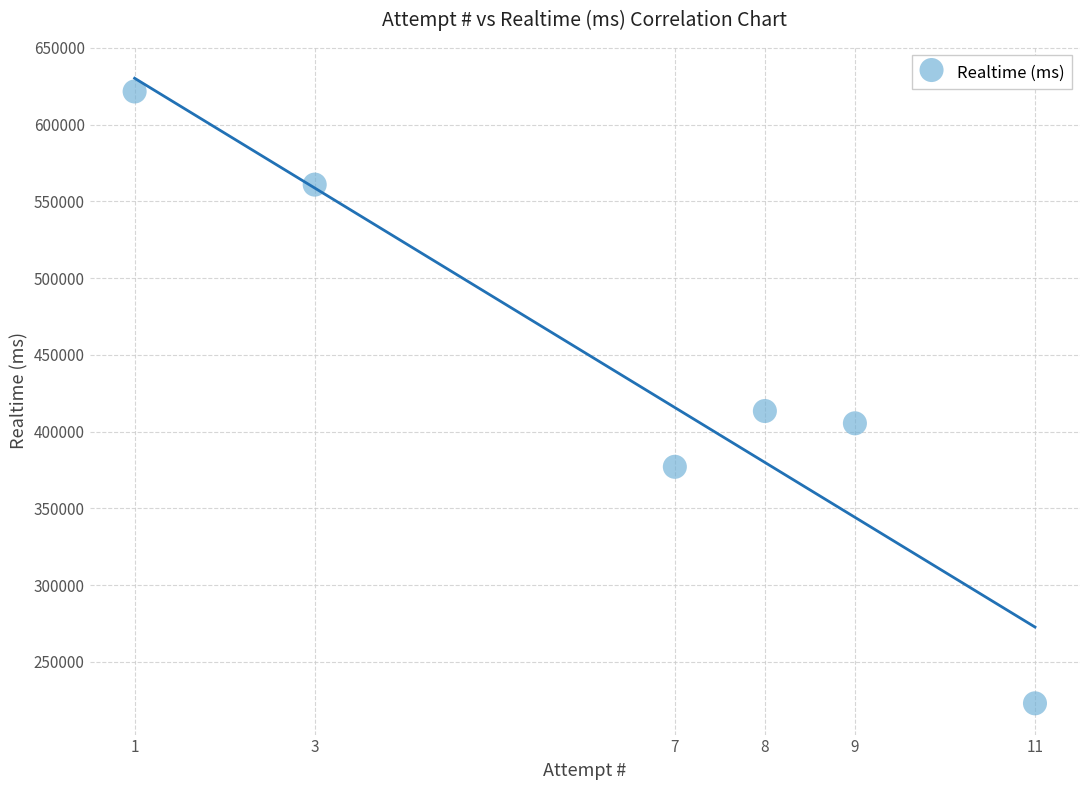

What is the average Y value?

433580